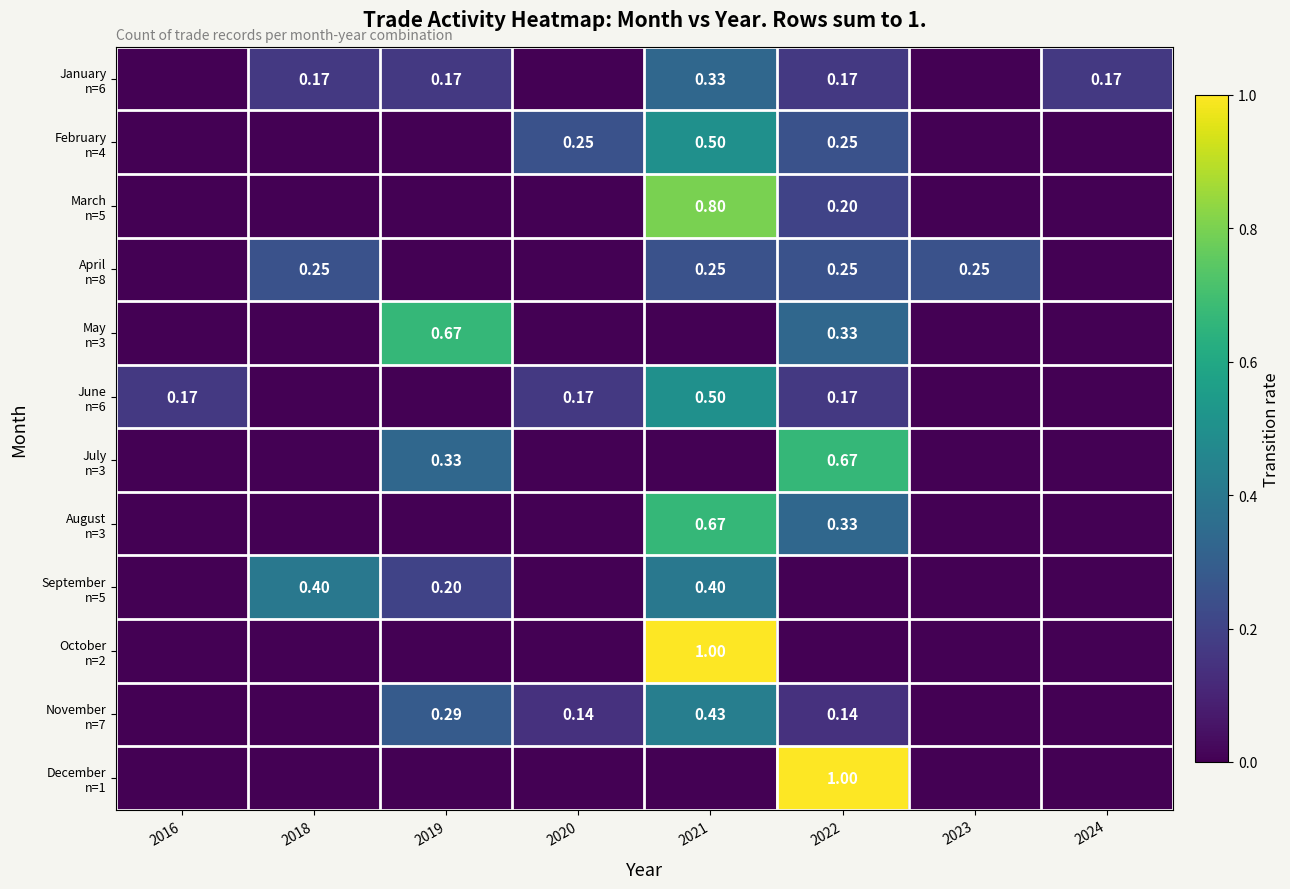

What is the sum of the September n=5 values at 2018 and 2024?

0.4